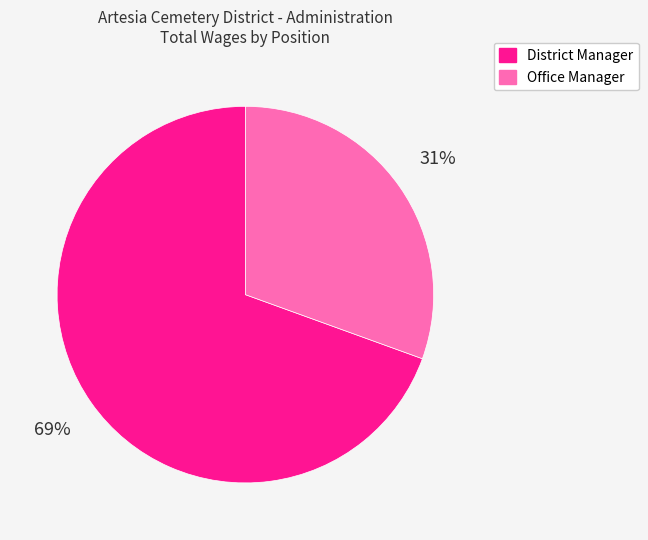

The Office Manager slice represents 31% of the pie. True or false?

True